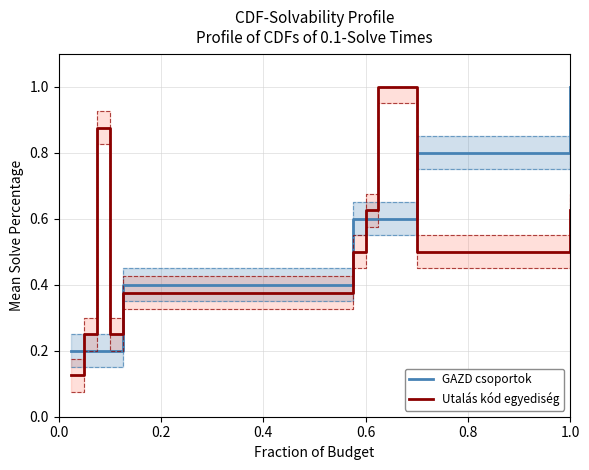

What is the maximum value for GAZD csoportok?

1.0